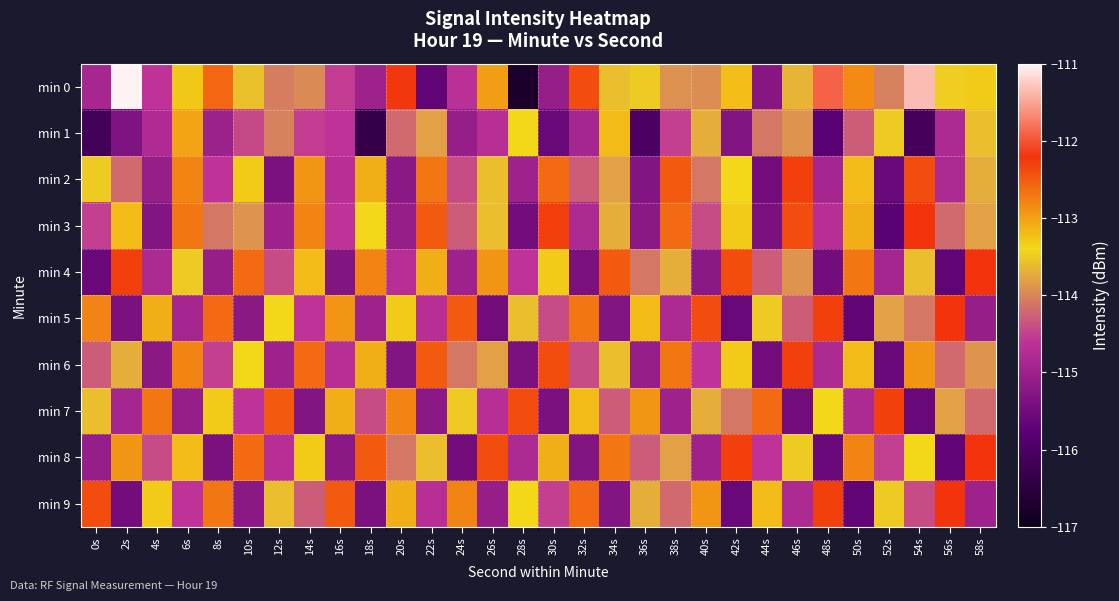

Which series has the largest range (max minus min)?

min 0